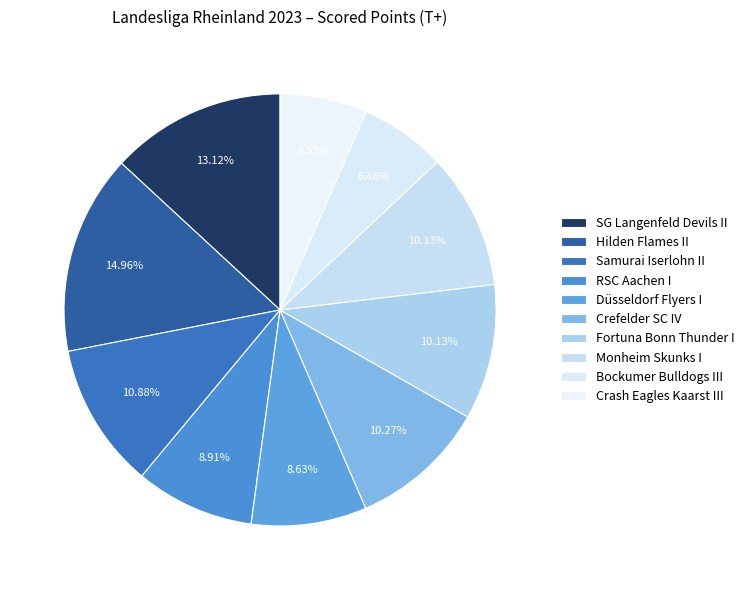

How many slices are in this pie chart?

10